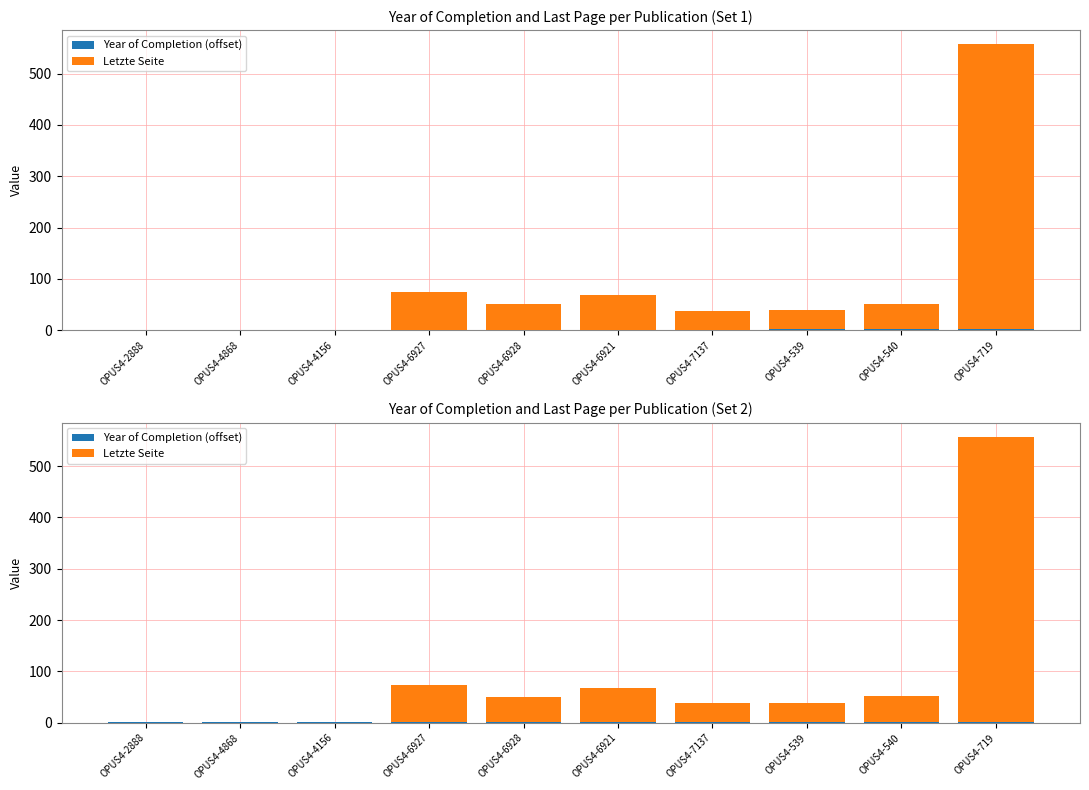

Is it true that Letzte Seite equals 45 at OPUS4-6921?

False